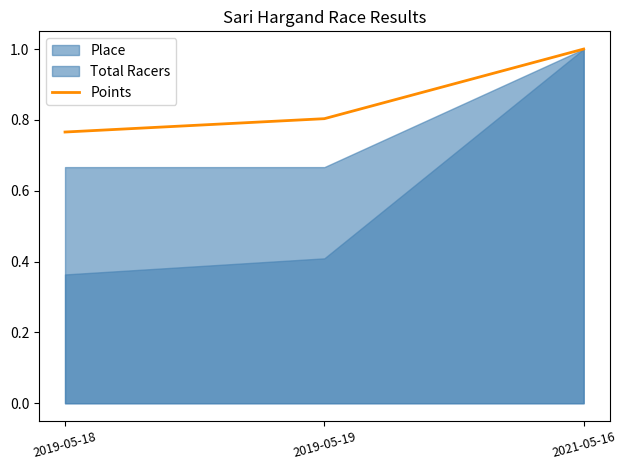

Rank the categories by Points value from highest to lowest.

2021-05-16, 2019-05-19, 2019-05-18